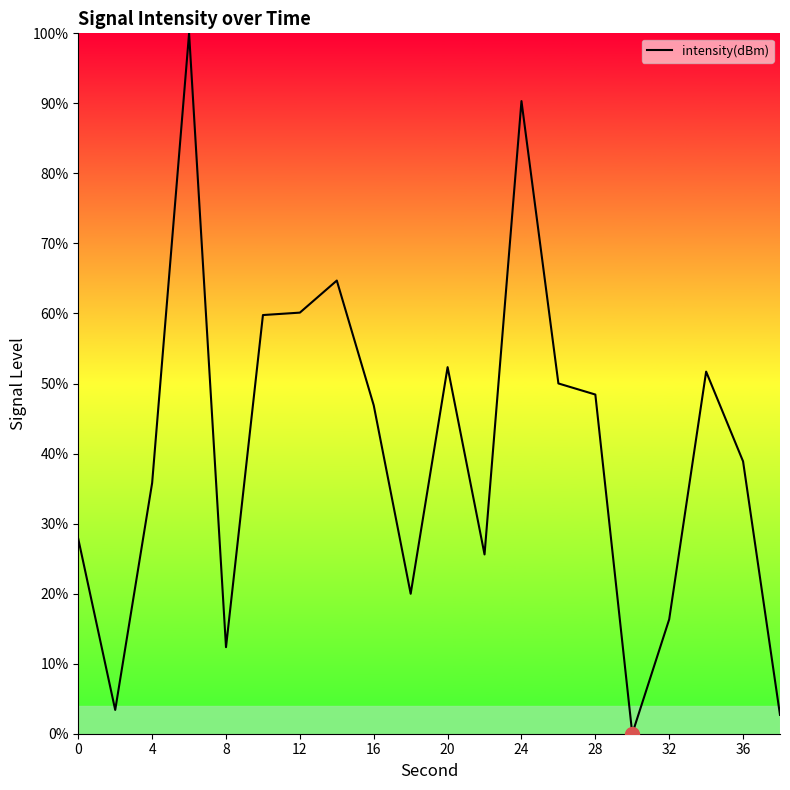

What is the greatest value displayed?

100.0